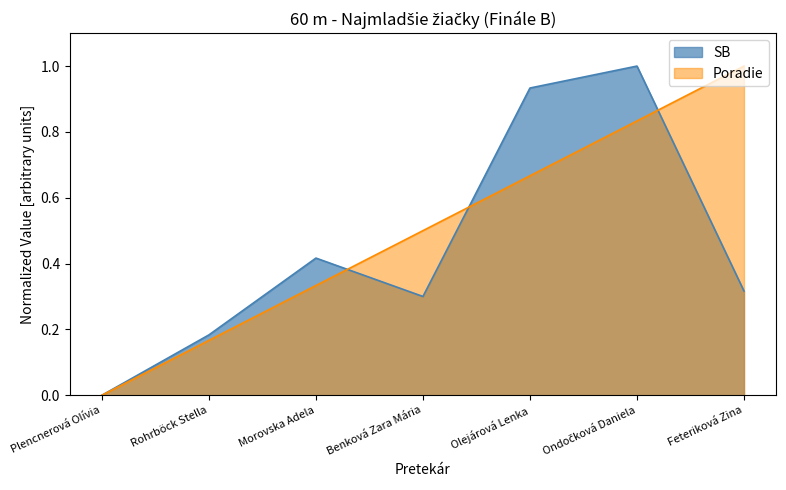

How many interior local valleys does the SB series have?

1